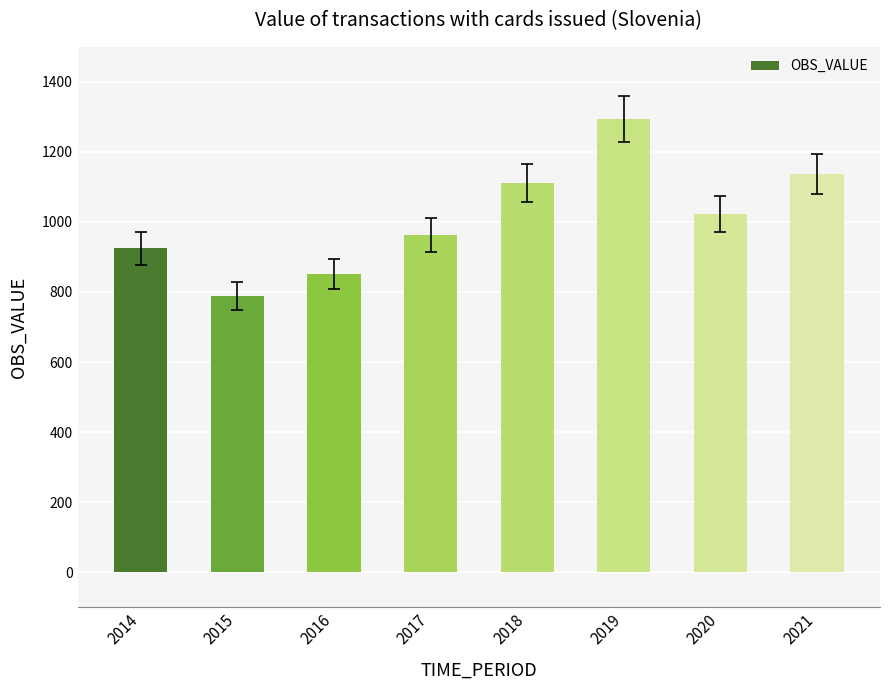

Reading right to left, extract all data points from this chart.

2021=1136.0	2020=1022.0	2019=1293.7	2018=1111.2	2017=963.4	2016=852.2	2015=789.2	2014=924.6